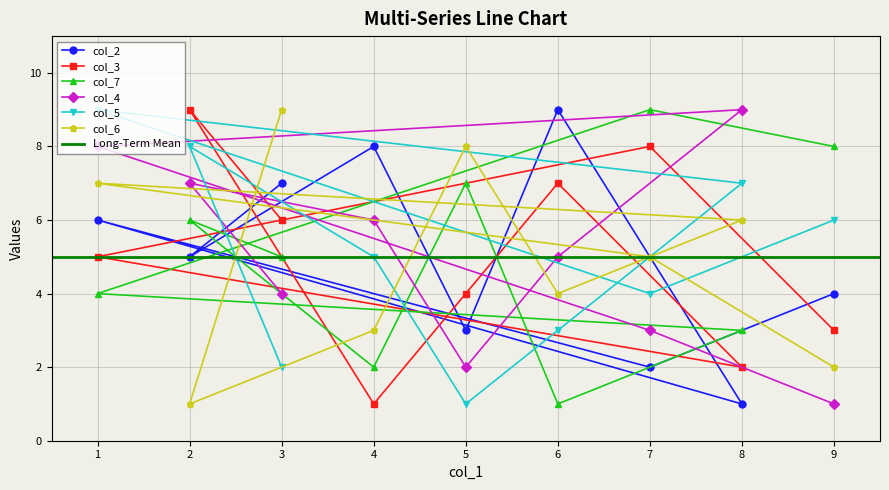

Does the chart have visible grid lines?

Yes